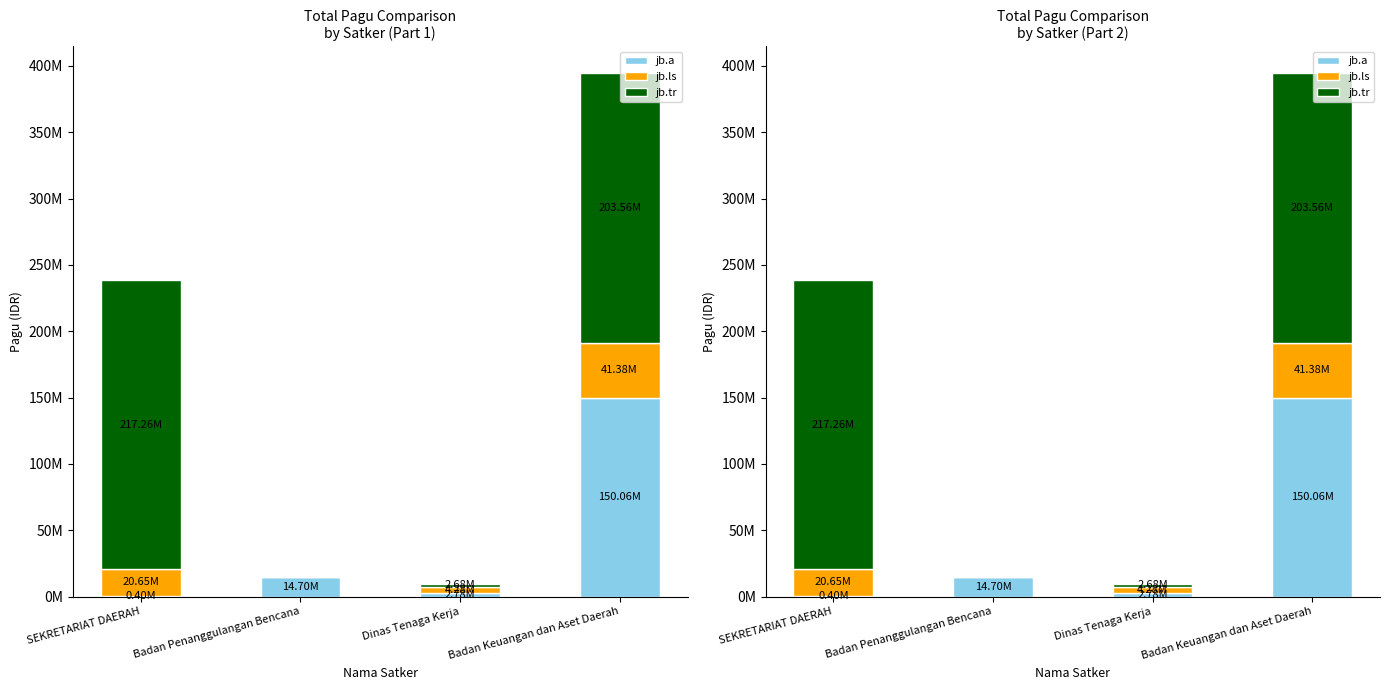

Reading left to right, what are all the values shown in this chart?

jb.a: SEKRETARIAT DAERAH=400000	Badan Penanggulangan Bencana=14700000	Dinas Tenaga Kerja=2782000	Badan Keuangan dan Aset Daerah=150056000
jb.ls: SEKRETARIAT DAERAH=20650000	Badan Penanggulangan Bencana=0	Dinas Tenaga Kerja=4279600	Badan Keuangan dan Aset Daerah=41378000
jb.tr: SEKRETARIAT DAERAH=217260000	Badan Penanggulangan Bencana=0	Dinas Tenaga Kerja=2679226	Badan Keuangan dan Aset Daerah=203557057